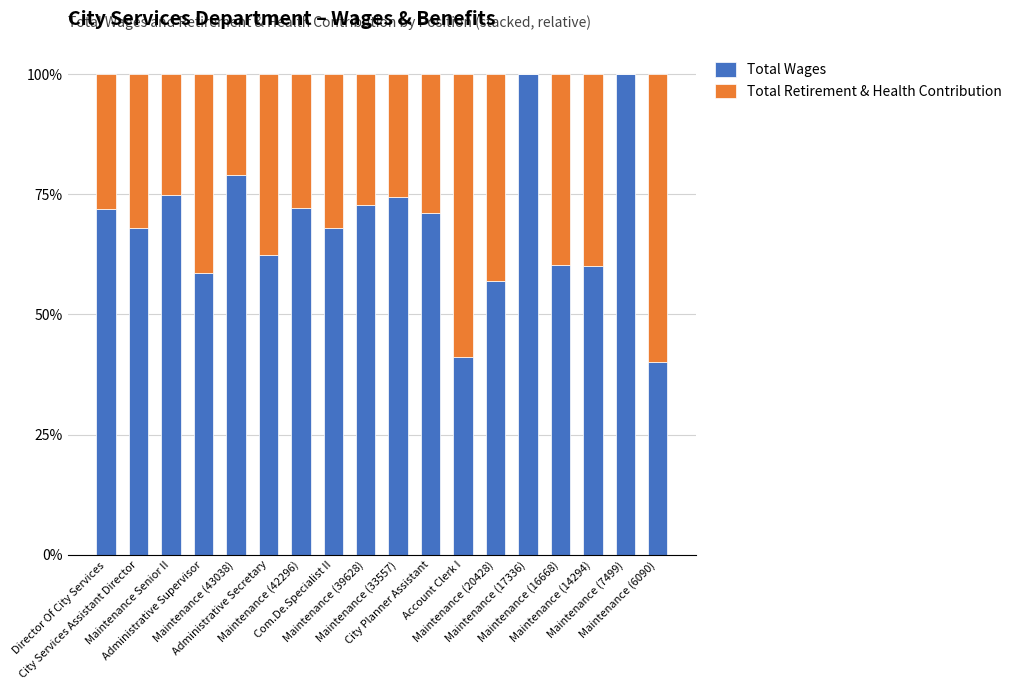

What is the maximum value for Total Wages?

100.0